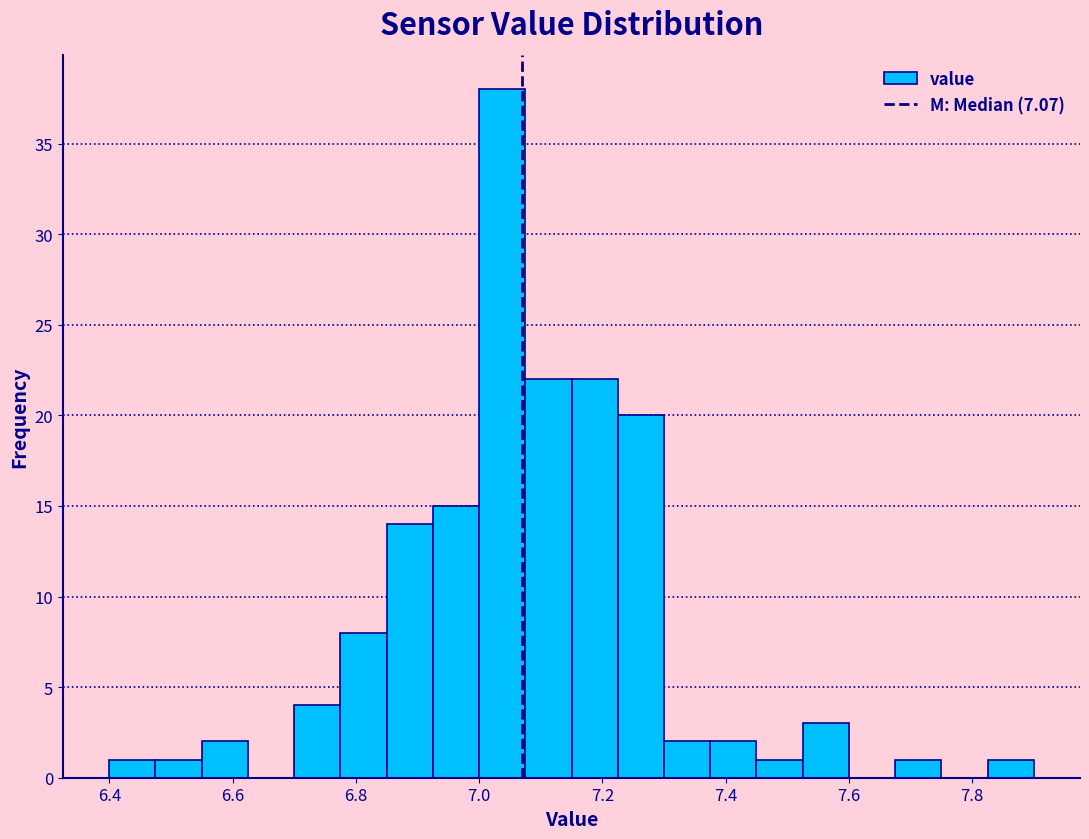

Read against the x-axis, roughly where is the centre of the tallest bar?

7.04